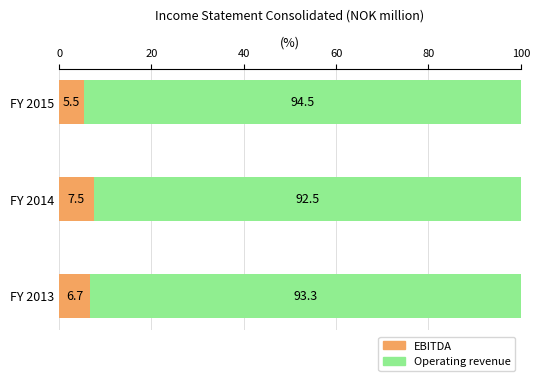

Rank the categories by EBITDA value from lowest to highest.

FY 2015, FY 2013, FY 2014